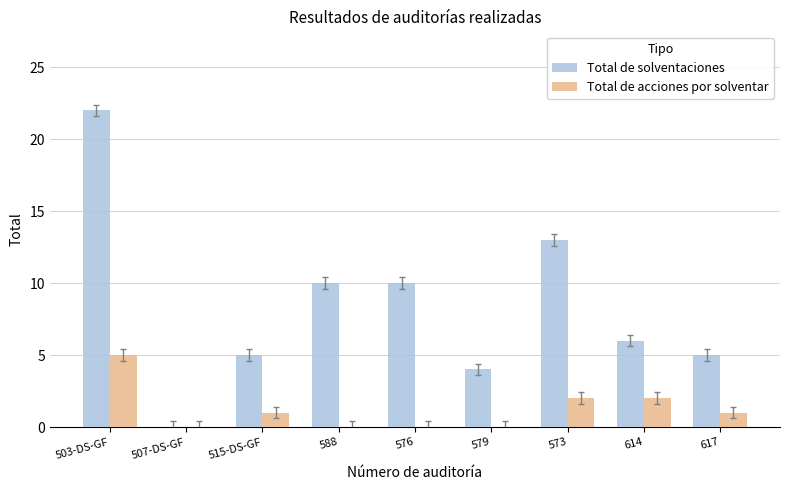

What value does the Total de solventaciones series have at 579?

4